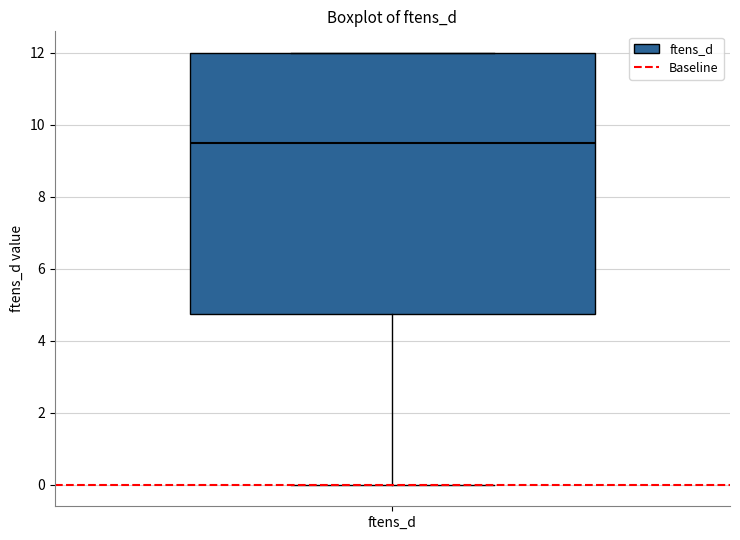

Read this box plot against the y-axis: the position of the median line, the range covered by the box, and the ends of both whiskers. The values are not printed on the chart, so give them approximately, as read against the axis.

median 9.6, box 4.8 to 12.0, whiskers 0.0 to 12.0